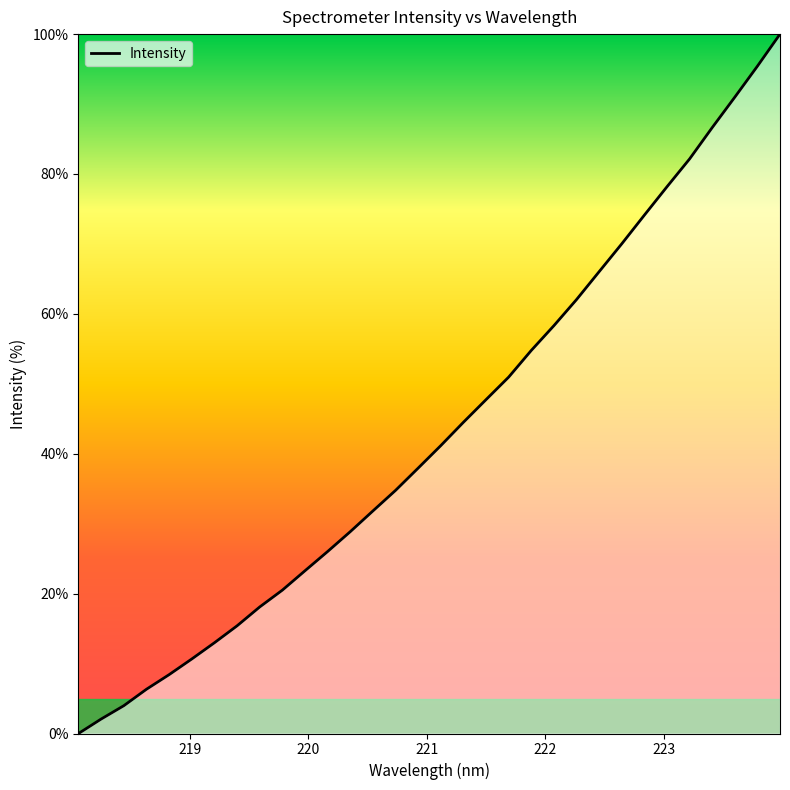

What is the difference between the maximum and minimum values?

100.0